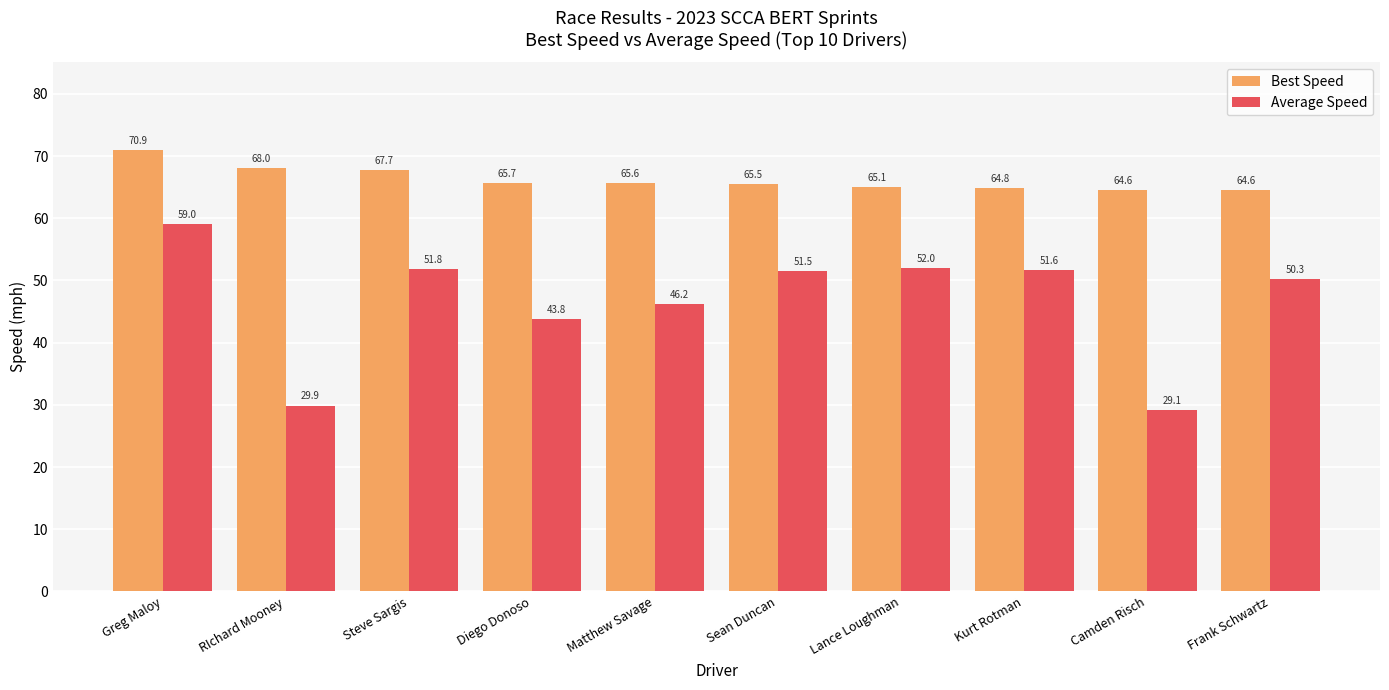

What is the sum of the Best Speed values at Lance Loughman and Frank Schwartz?

129.6